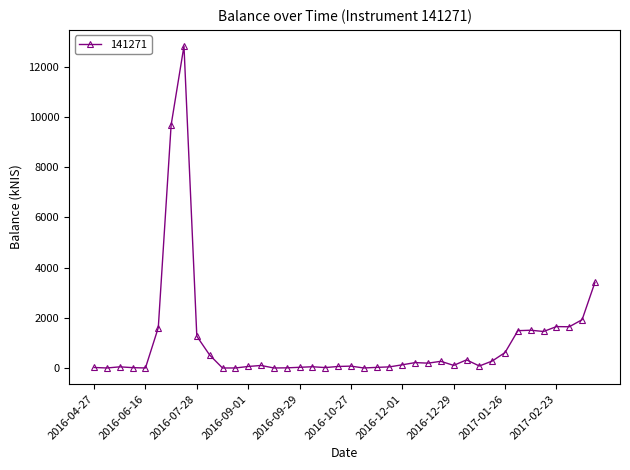

Is this an area chart (filled region under the line)?

No